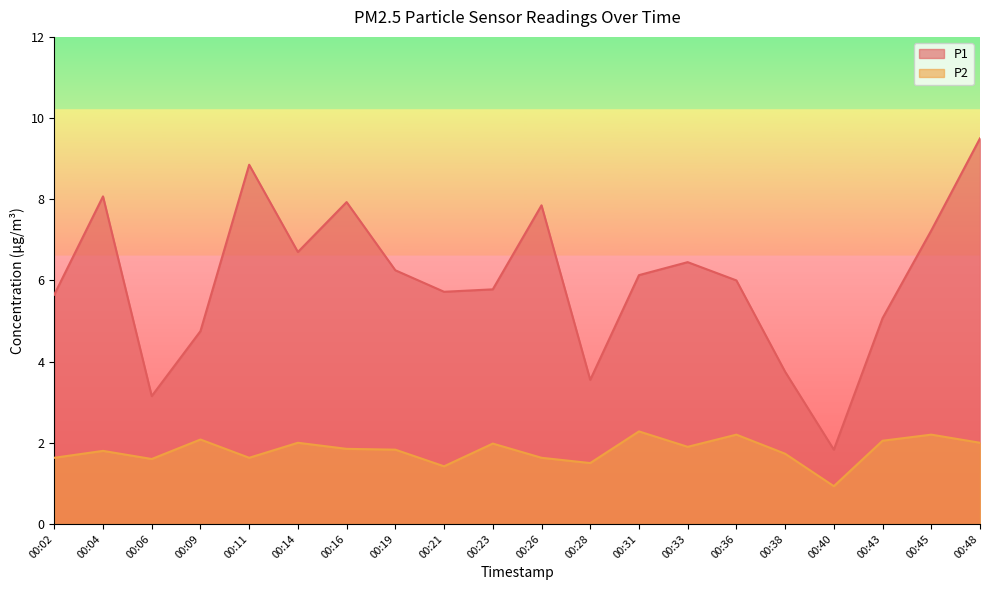

Which has a higher value, 00:48 or 00:09?

00:48